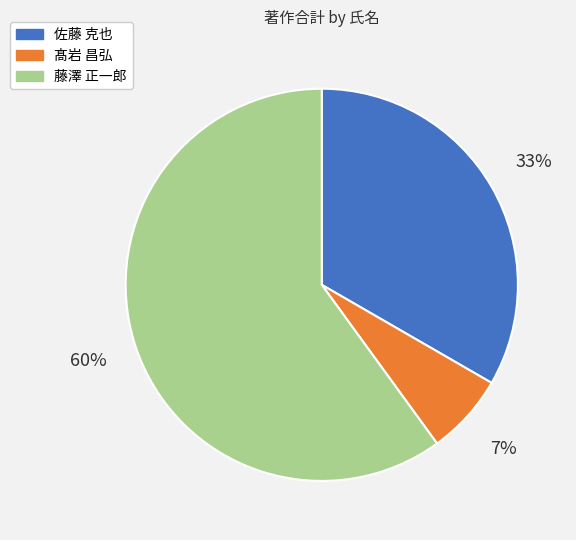

Is there any slice that represents more than half of the pie?

Yes